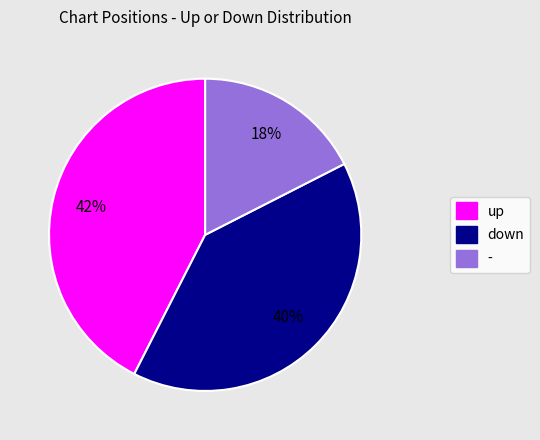

Combined, do down and up account for over 50%?

Yes